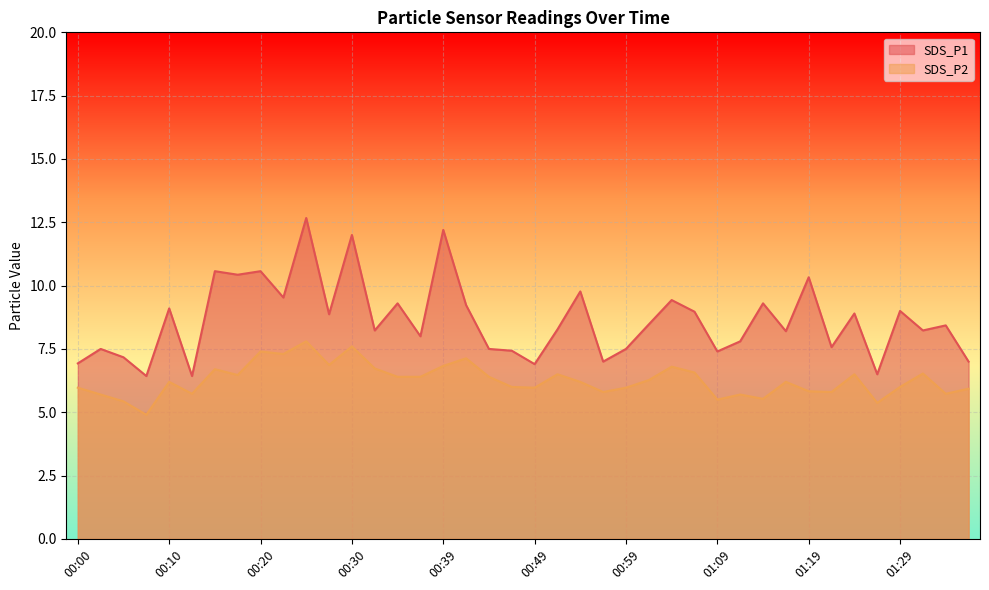

What position from the left is 00:42?

18